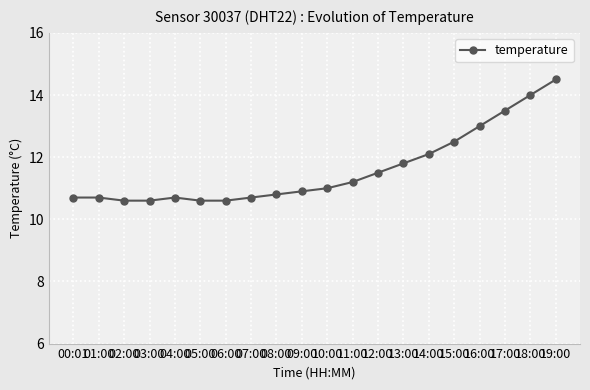

What is the label of the 19th point from the right?

01:00